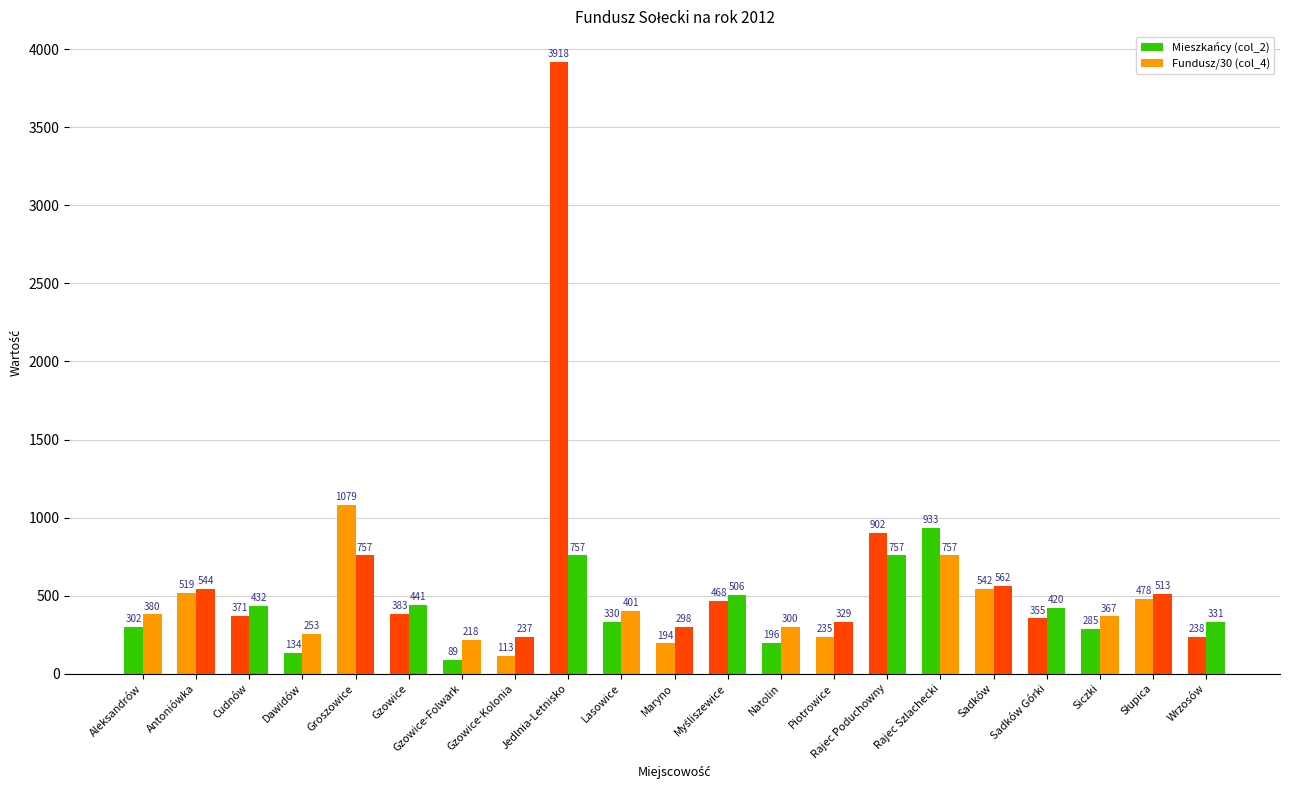

How many groups of bars are there?

21